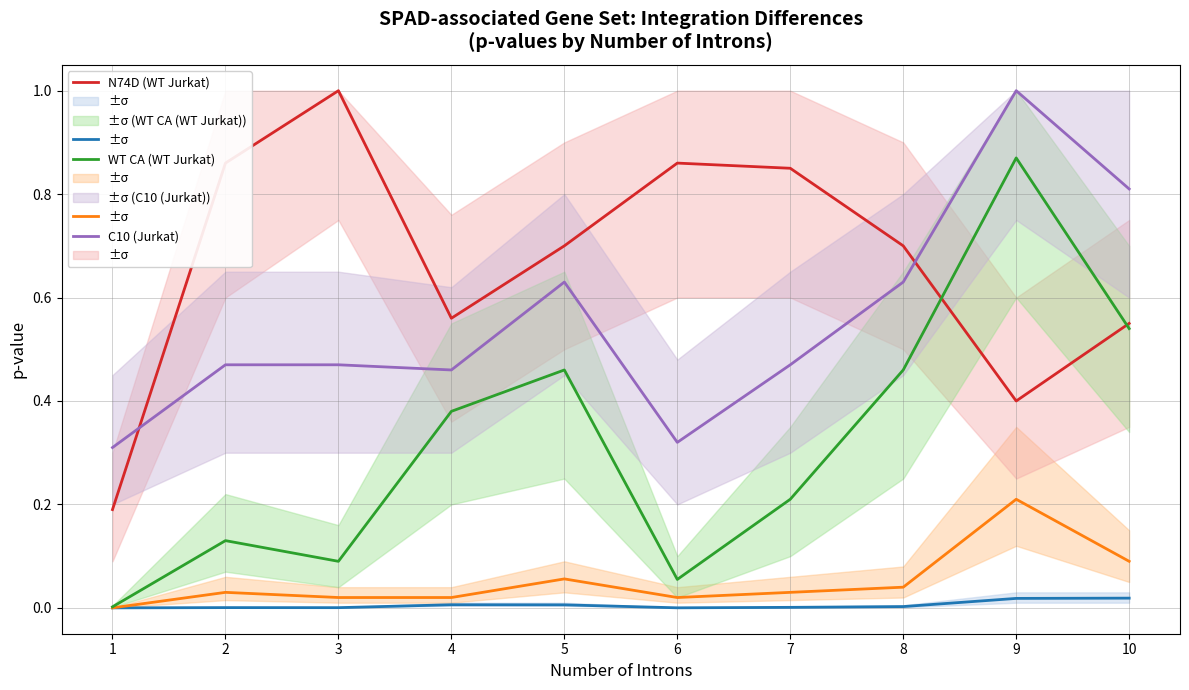

Which series has the largest total across all categories?

N74D (WT Jurkat)